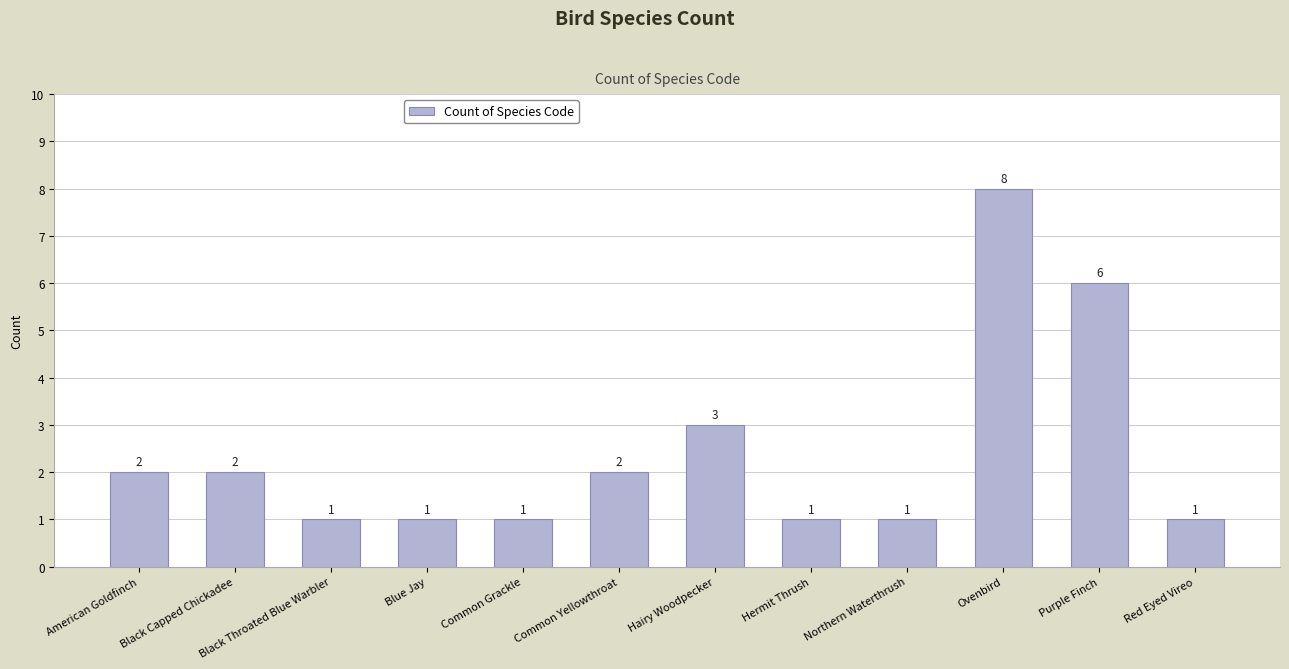

What is the label of the 3rd bar from the right?

Ovenbird